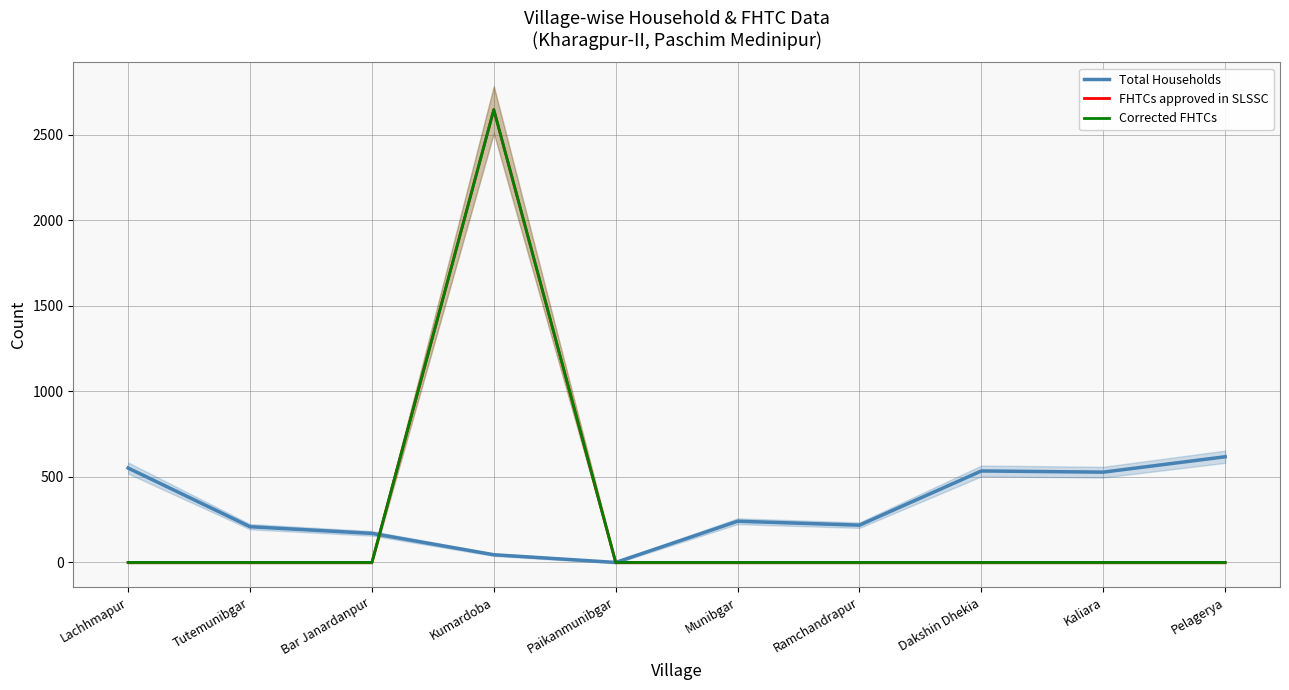

What are all the series names shown in the legend?

Total Households, FHTCs approved in SLSSC, Corrected FHTCs